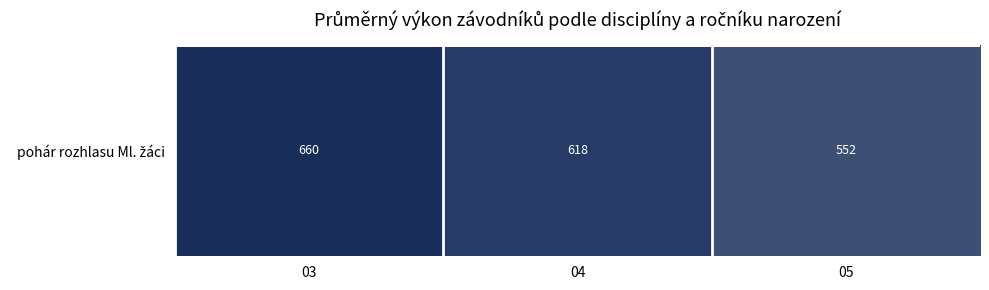

Which label corresponds to the largest value in the chart?

03